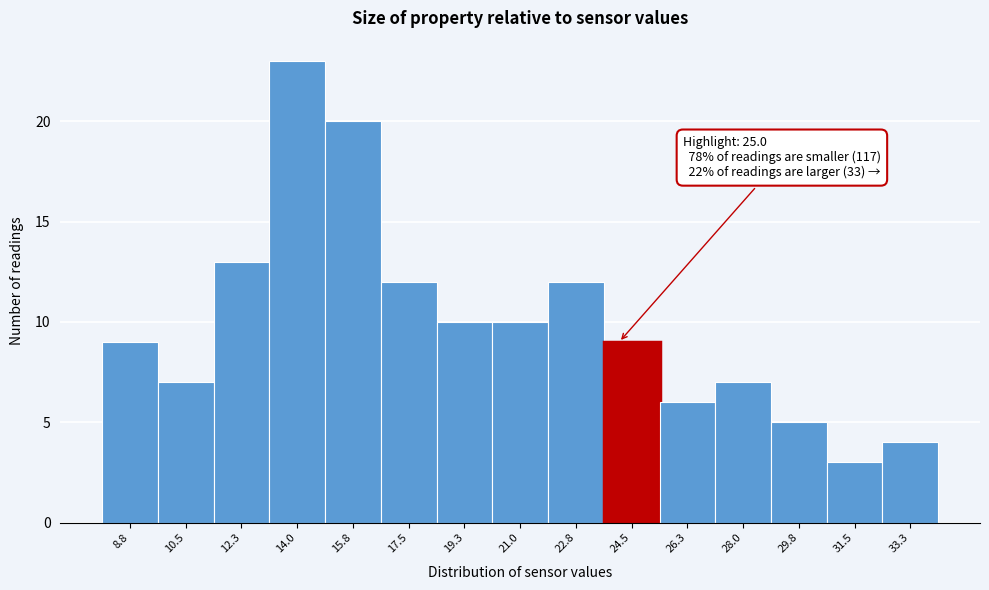

Reading left to right, extract all data points from this chart.

8.8=9	10.5=7	12.3=13	14.0=23	15.8=20	17.5=12	19.3=10	21.0=10	22.8=12	24.5=9	26.3=6	28.0=7	29.8=5	31.5=3	33.3=4